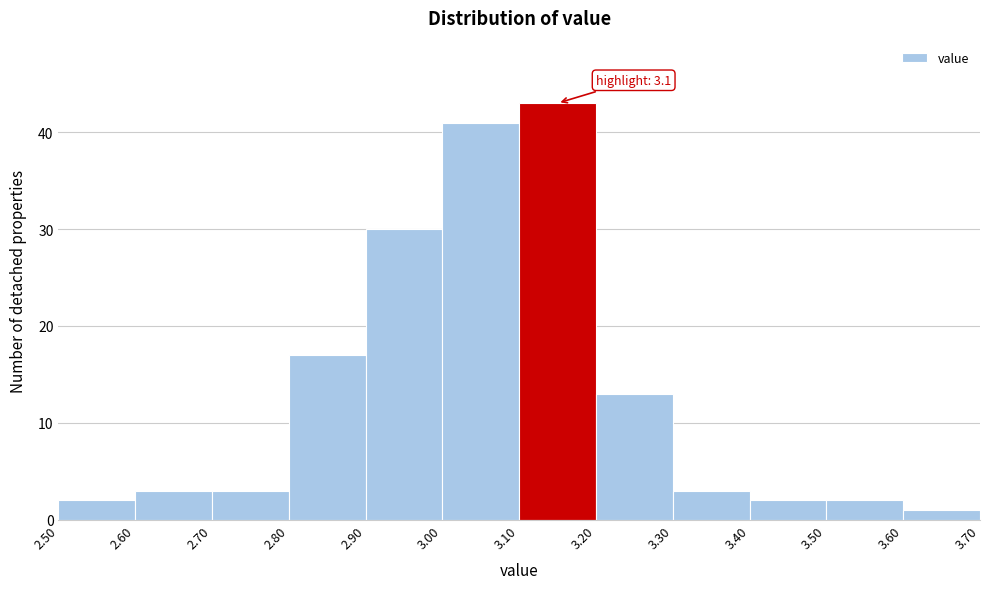

Which range on the x-axis has the tallest bar?

3.10 to 3.20